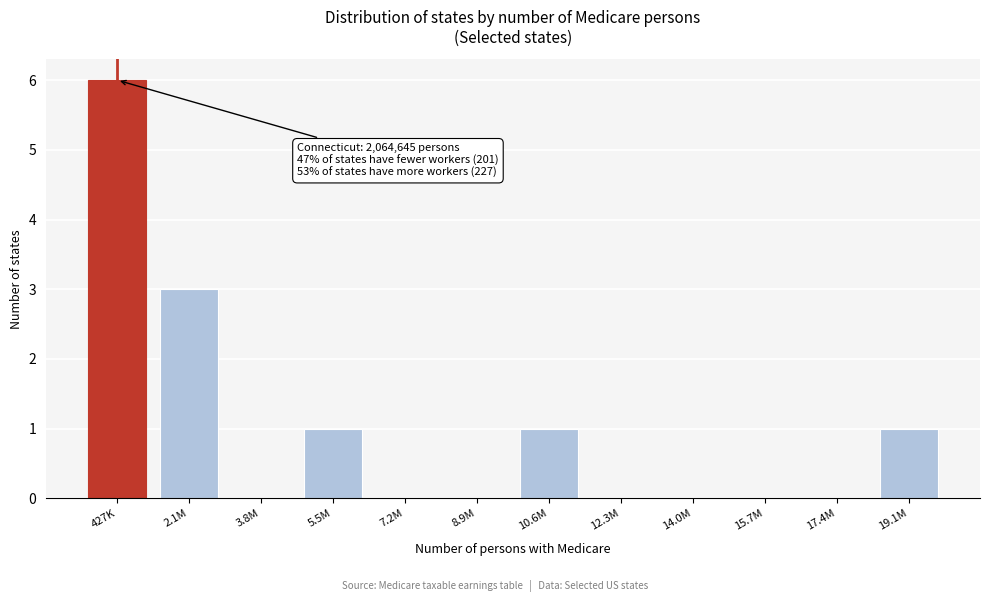

Reading left to right, what are all the values shown in this chart?

427K=6	2.1M=3	3.8M=0	5.5M=1	7.2M=0	8.9M=0	10.6M=1	12.3M=0	14.0M=0	15.7M=0	17.4M=0	19.1M=1